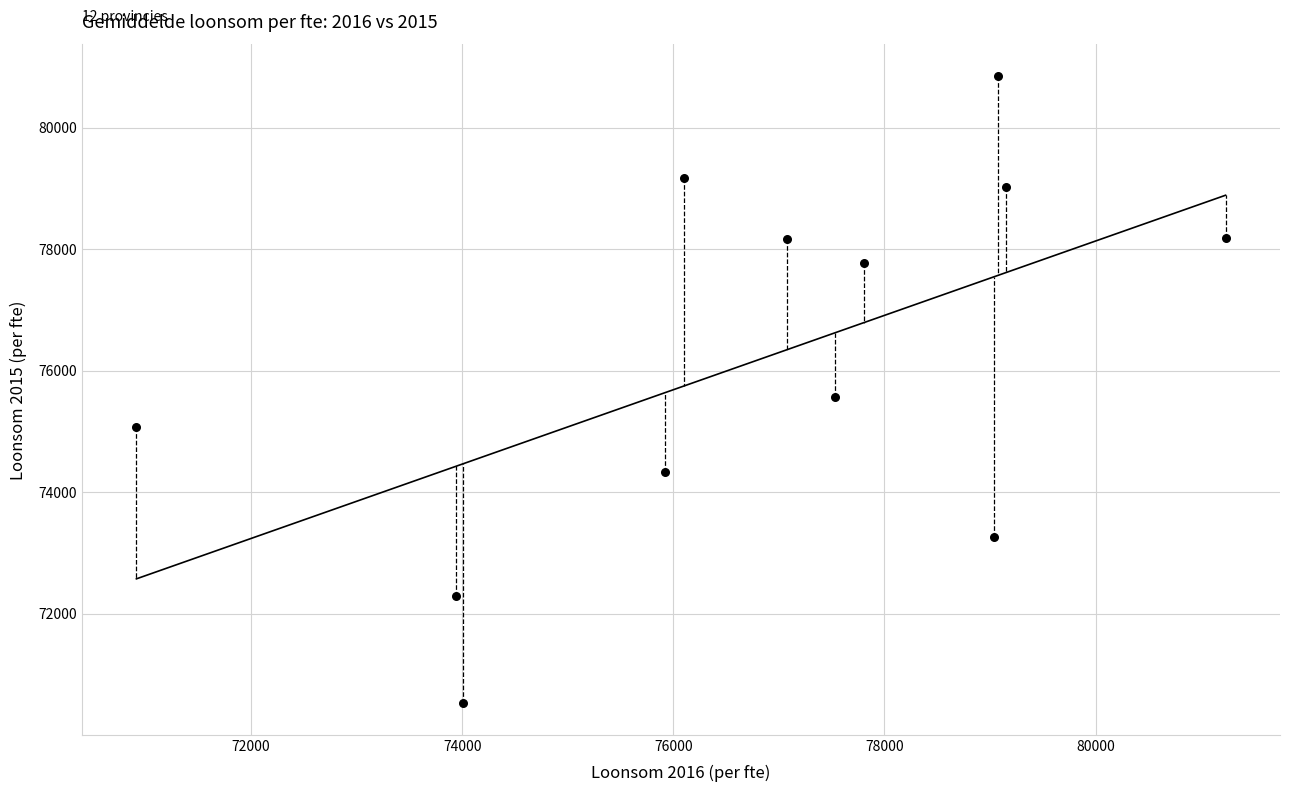

What is the average Y value?

76186.1